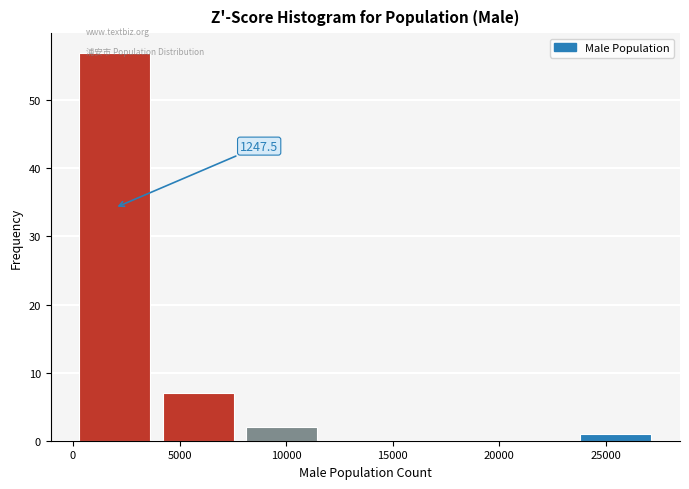

Which range on the x-axis has the tallest bar?

0 to 4000